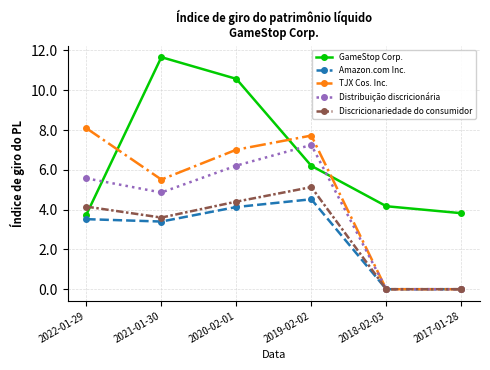

What is the sum of the Discricionariedade do consumidor values at 2019-02-02 and 2022-01-29?

9.3